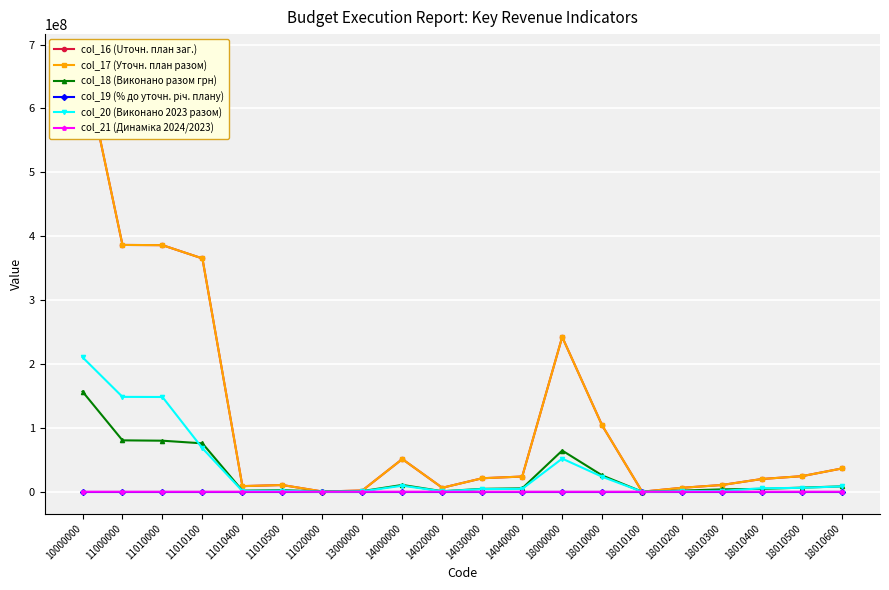

True or false: col_20 (Виконано 2023 разом) has more than 2 interior local peaks.

True